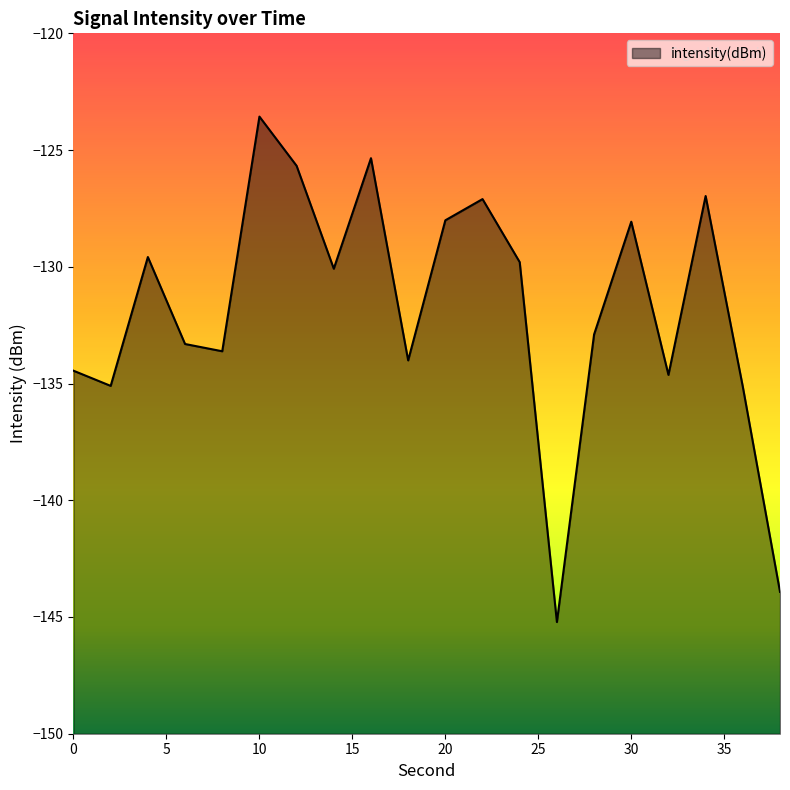

True or false: the data has more than 1 interior local peaks.

True